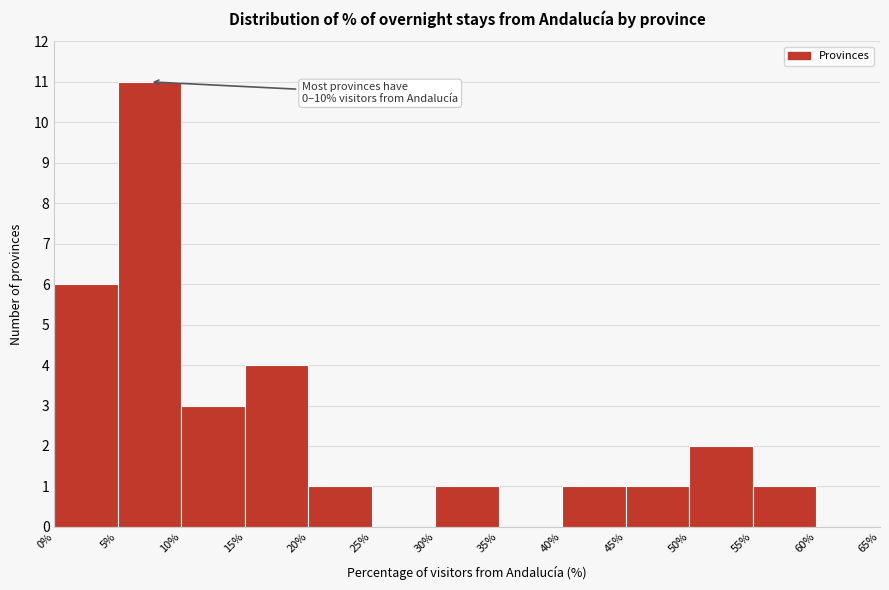

Over which range of the x-axis is the bar tallest?

5% to 10%